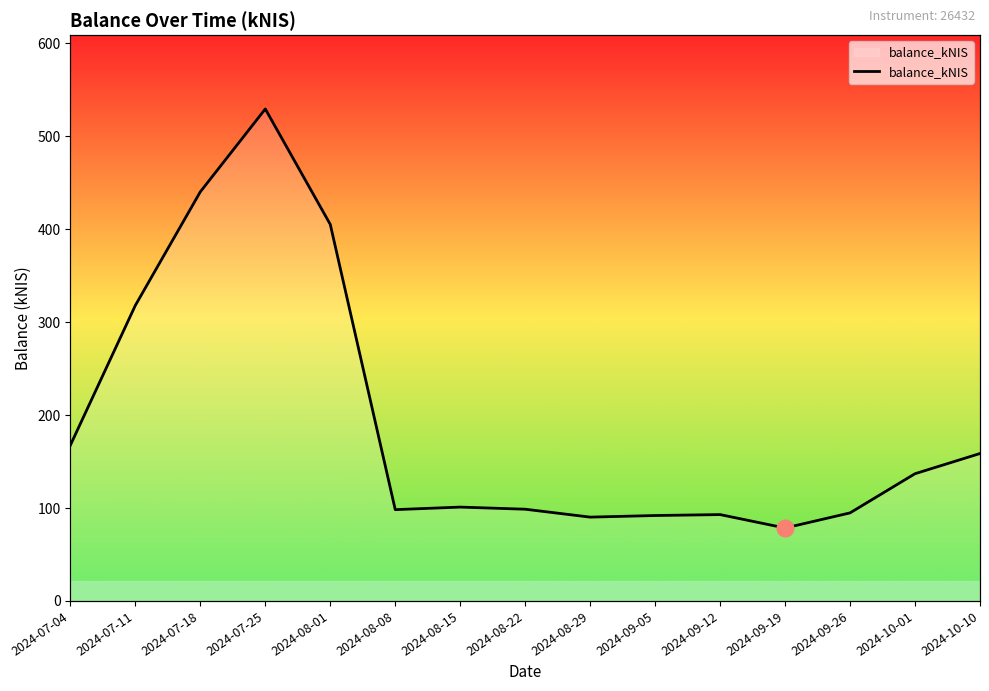

Which category has the lowest value across all series?

2024-09-19